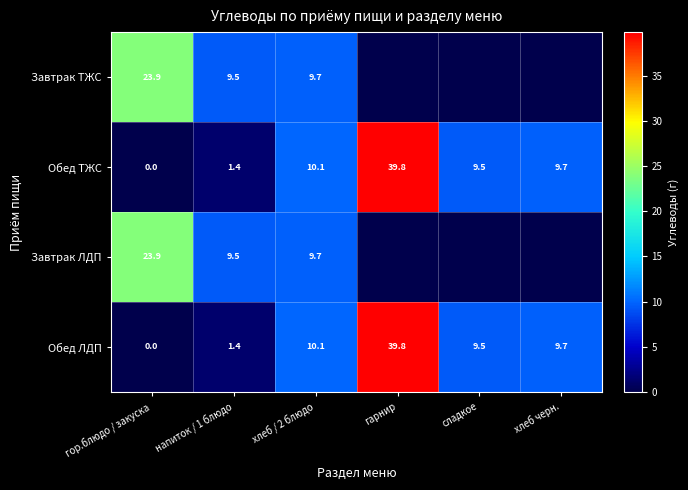

What is the sum of the Завтрак ЛДП values at напиток / 1 блюдо and гор.блюдо / закуска?

33.4